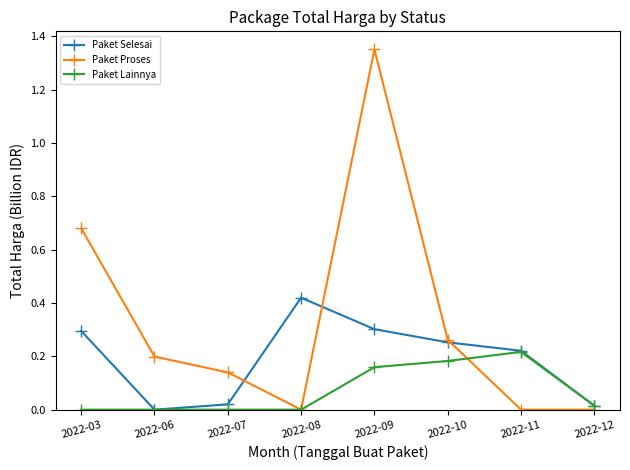

At which category is the sum across all series the highest?

2022-09